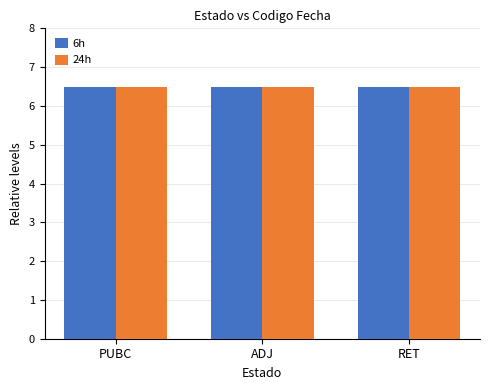

The 6h series shows 8.8 at ADJ. True or false?

False